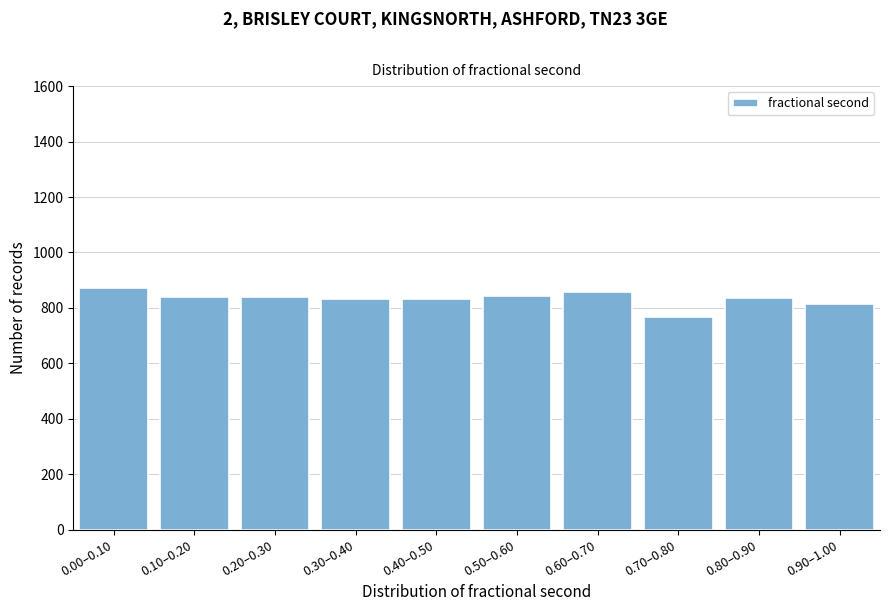

What is the difference between the second highest and second lowest values?

44